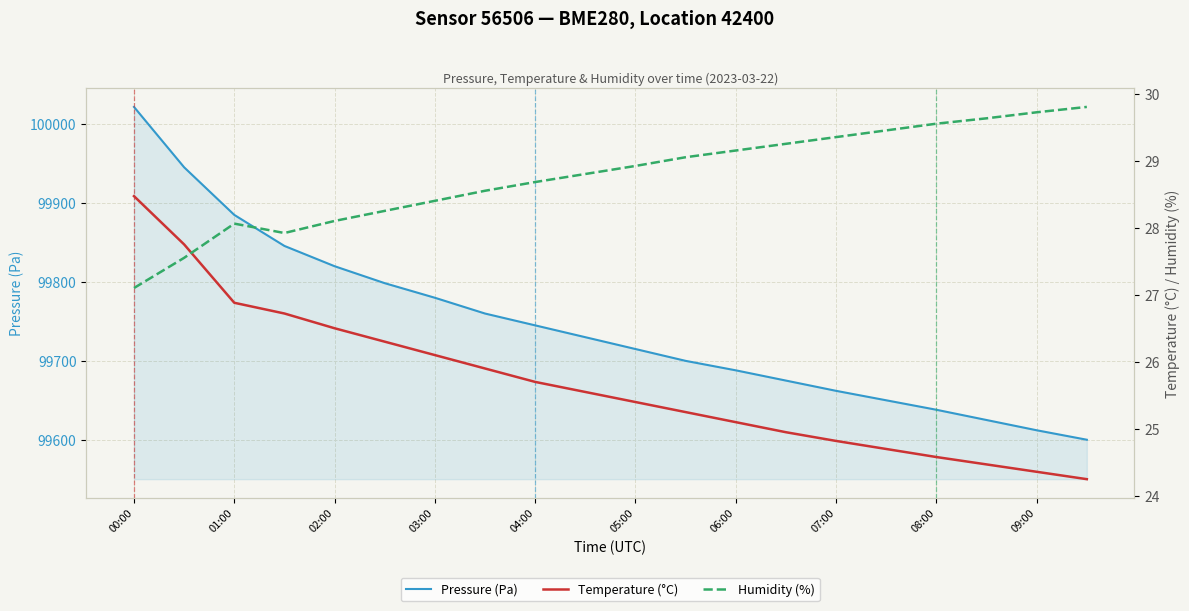

How many intersections are there between Humidity (%) and Temperature (°C)?

1